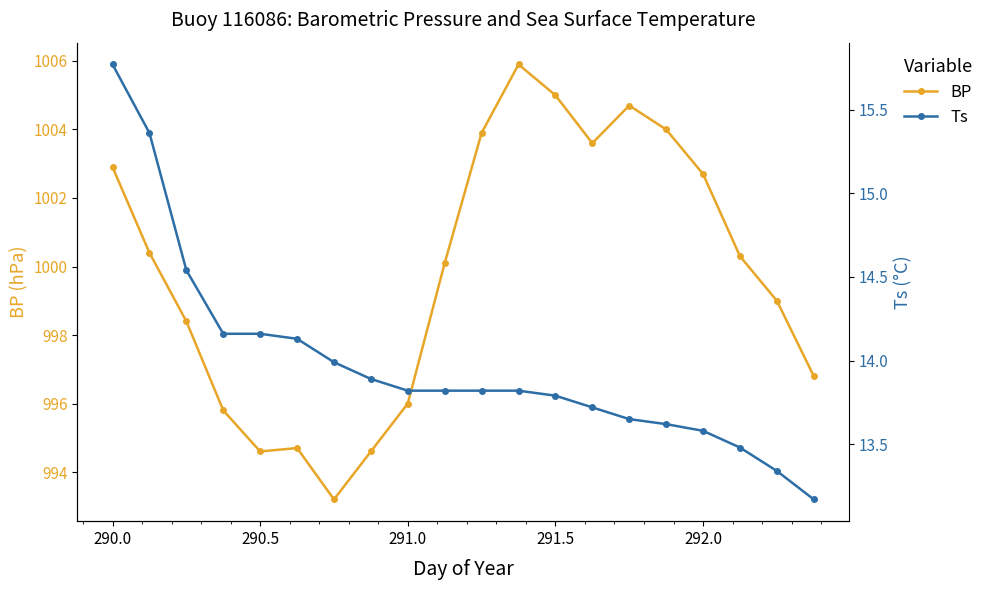

At how many categories does at least one series exceed 81?

20